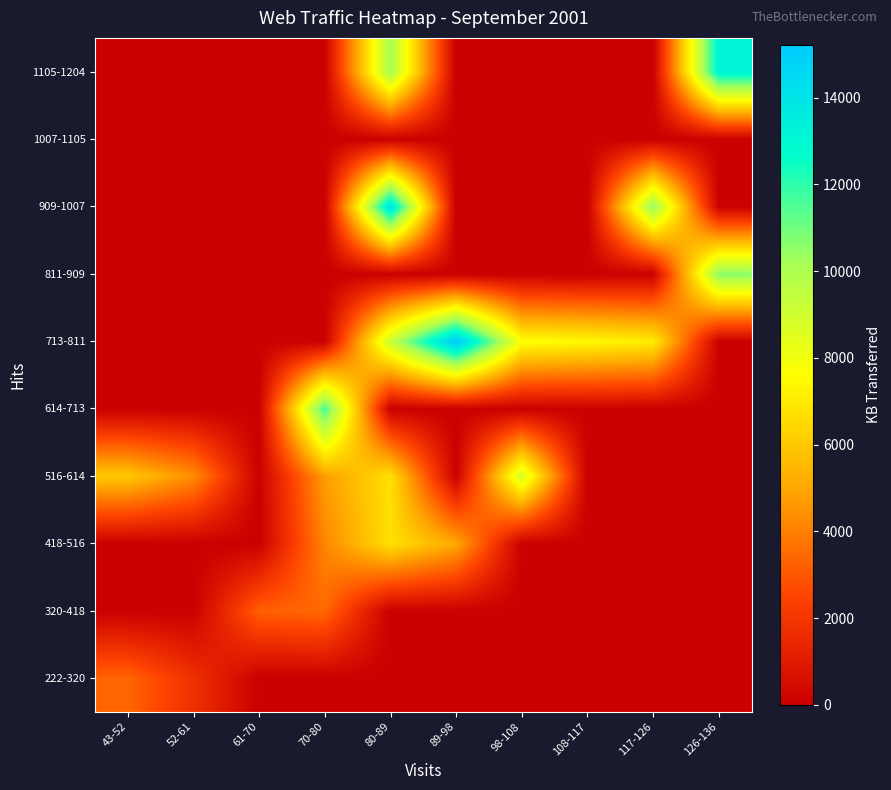

How many distinct data groups are displayed?

10